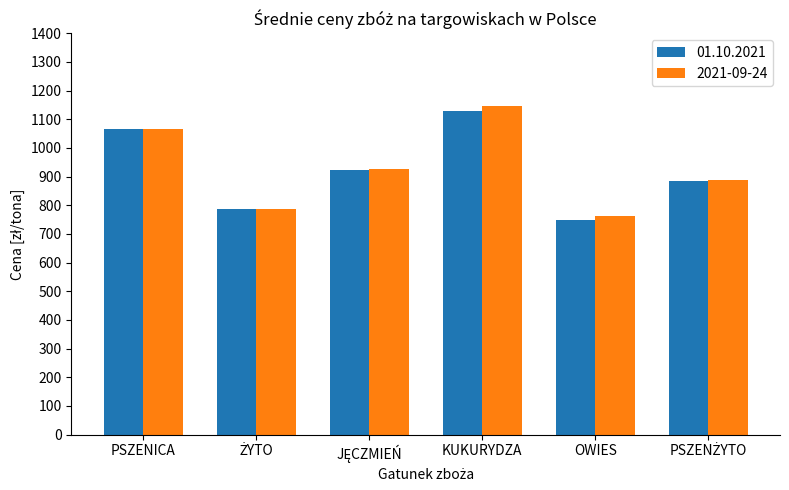

Which label corresponds to the smallest value in the chart?

OWIES